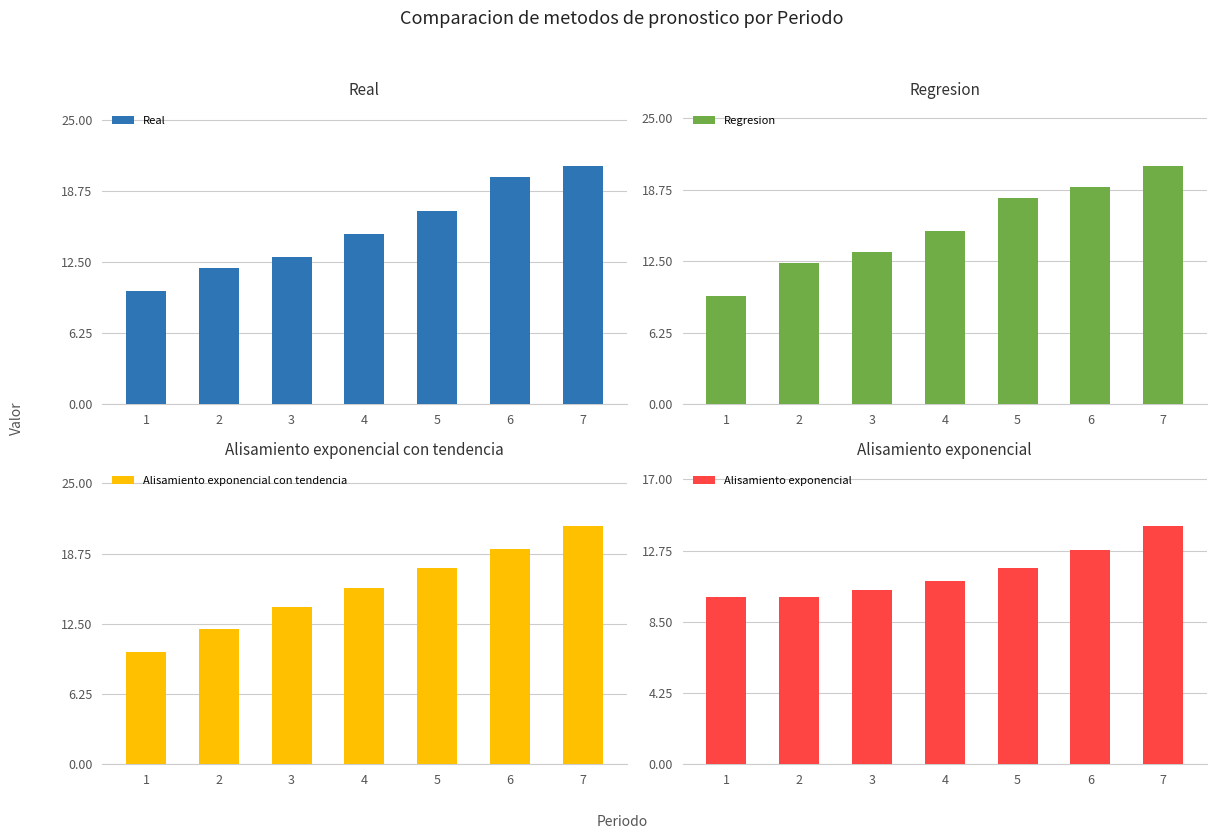

What is the total value across all series at 3?

50.7